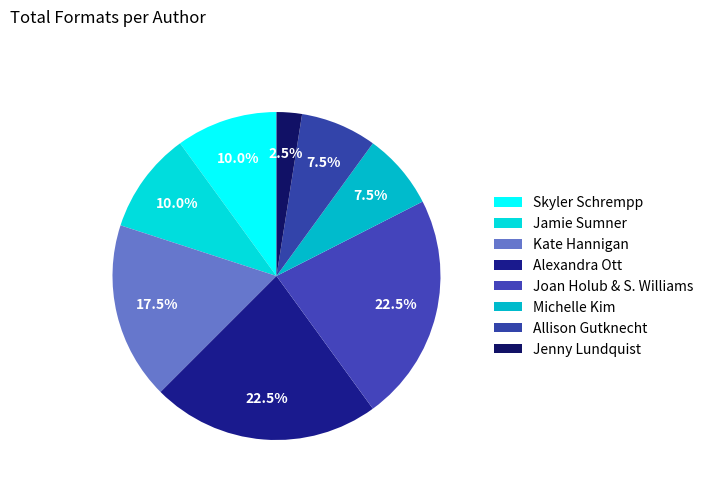

Which category has the smallest portion of the pie?

Jenny Lundquist